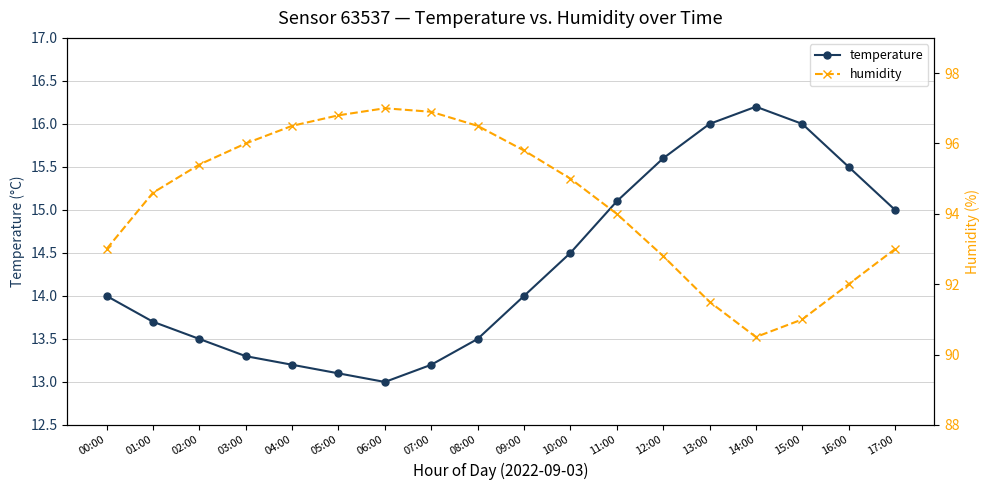

What position from the left is 12:00?

13